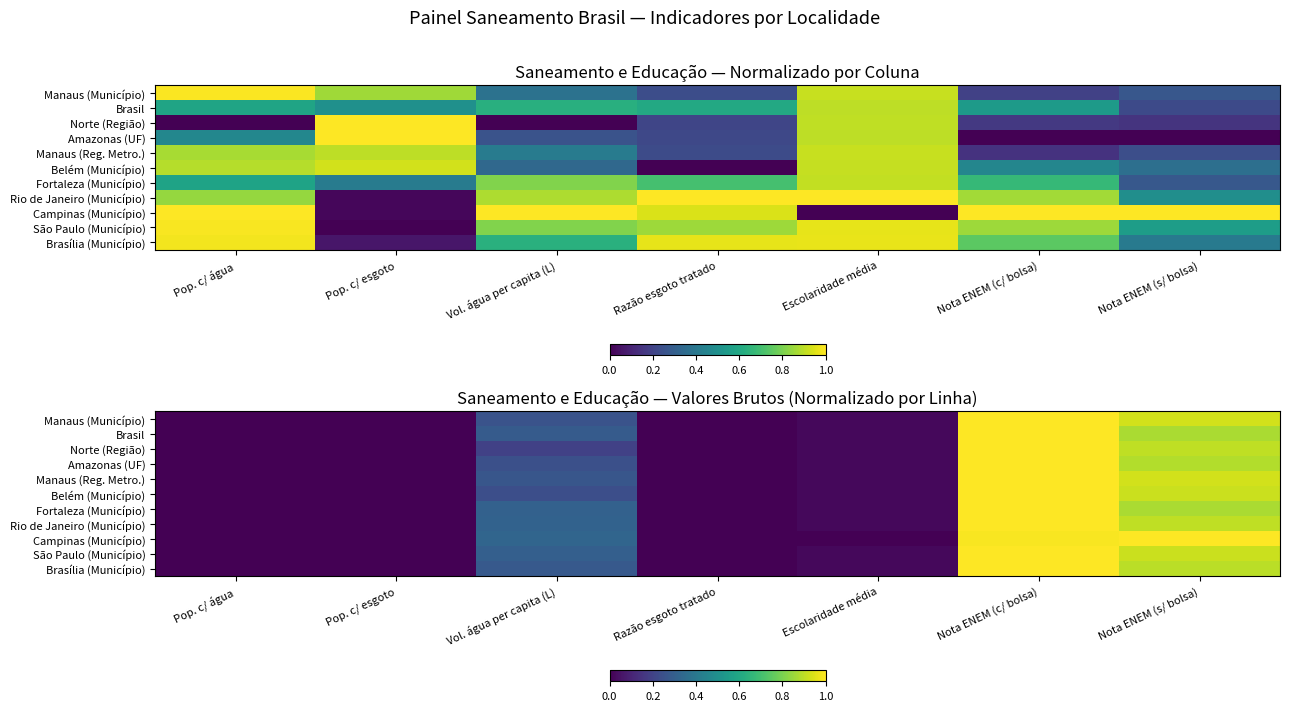

Which has a higher value, Pop. c/ esgoto or Escolaridade média?

Escolaridade média